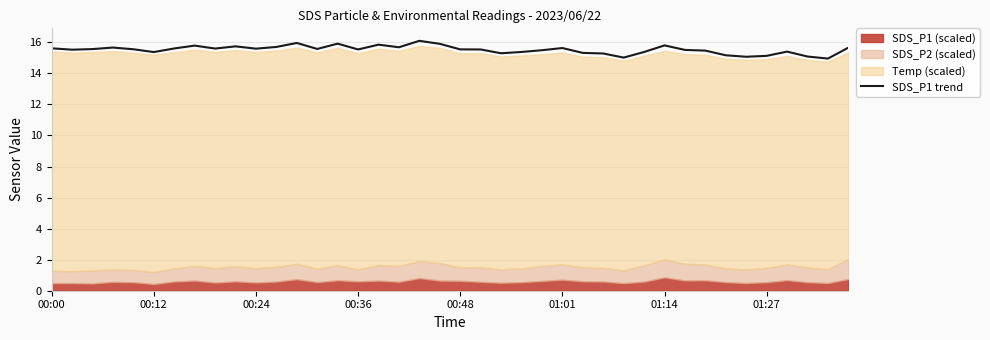

What is the maximum value shown in the chart?

16.1